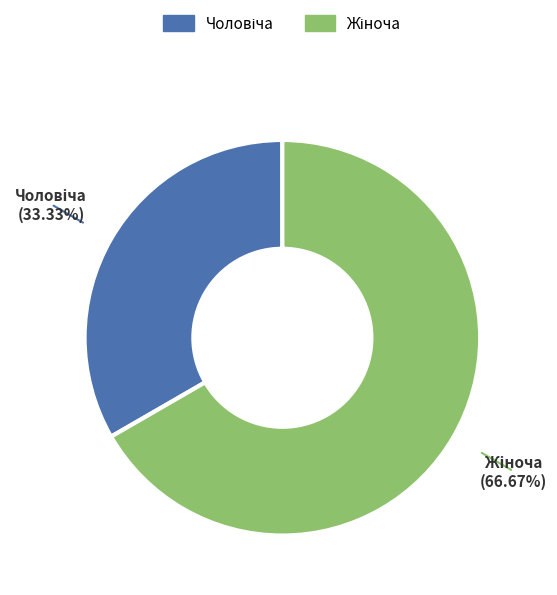

Does any single category account for the majority?

Yes